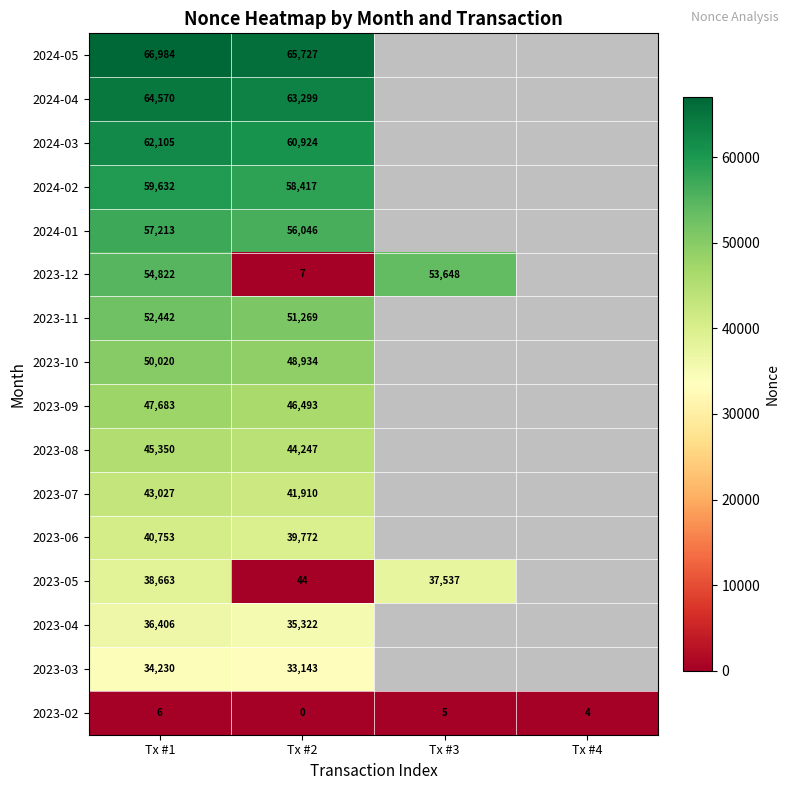

The value of 2023-10 at Tx #2 is 15821. True or false?

False